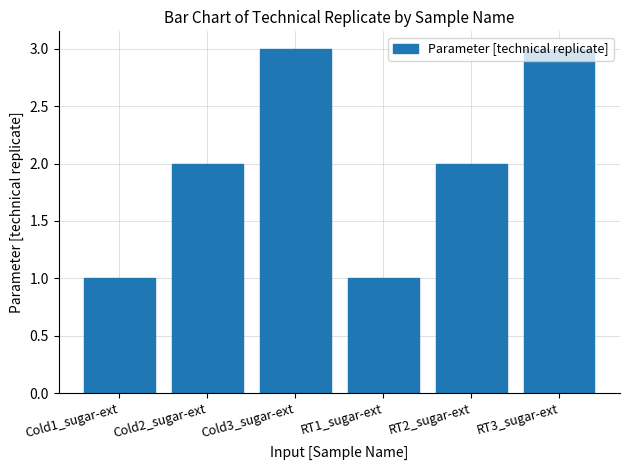

Is it true that the value at Cold3_sugar-ext is 1?

False